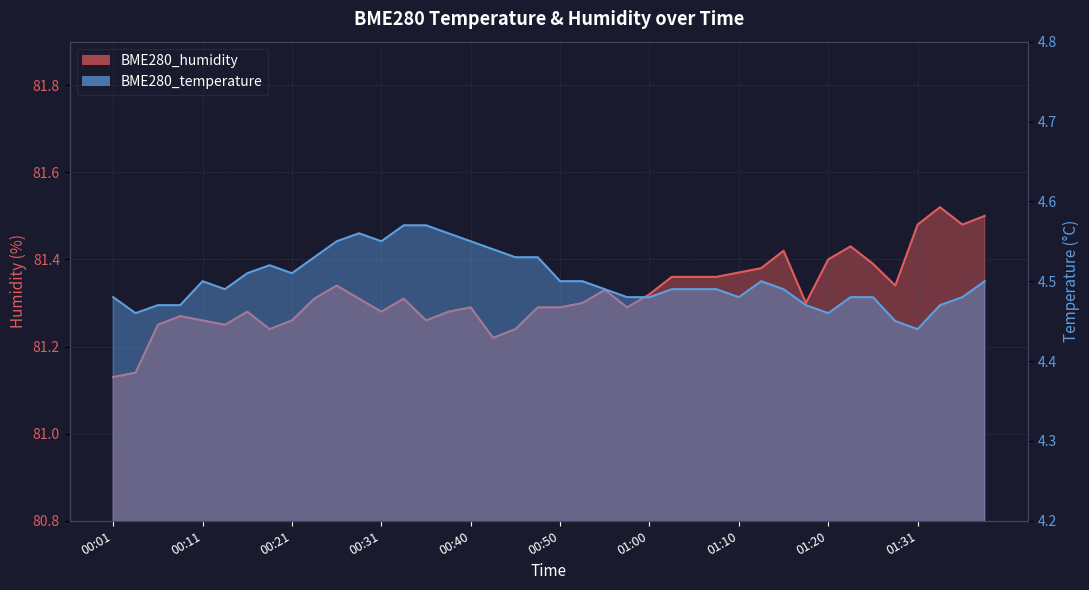

Which series has the largest total across all categories?

BME280_humidity